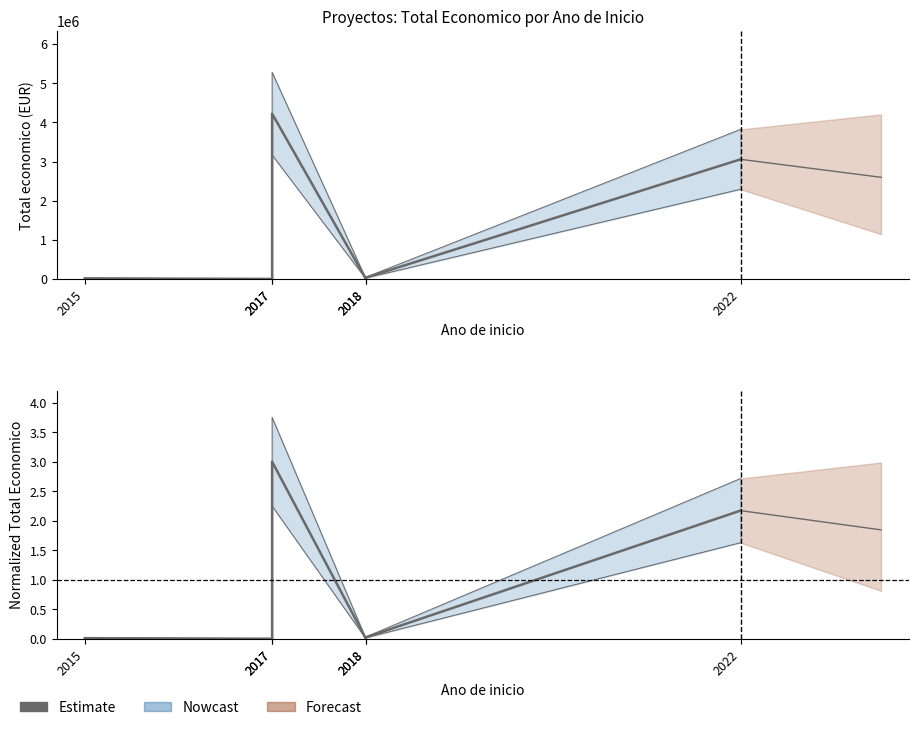

What is the average value?

0.9